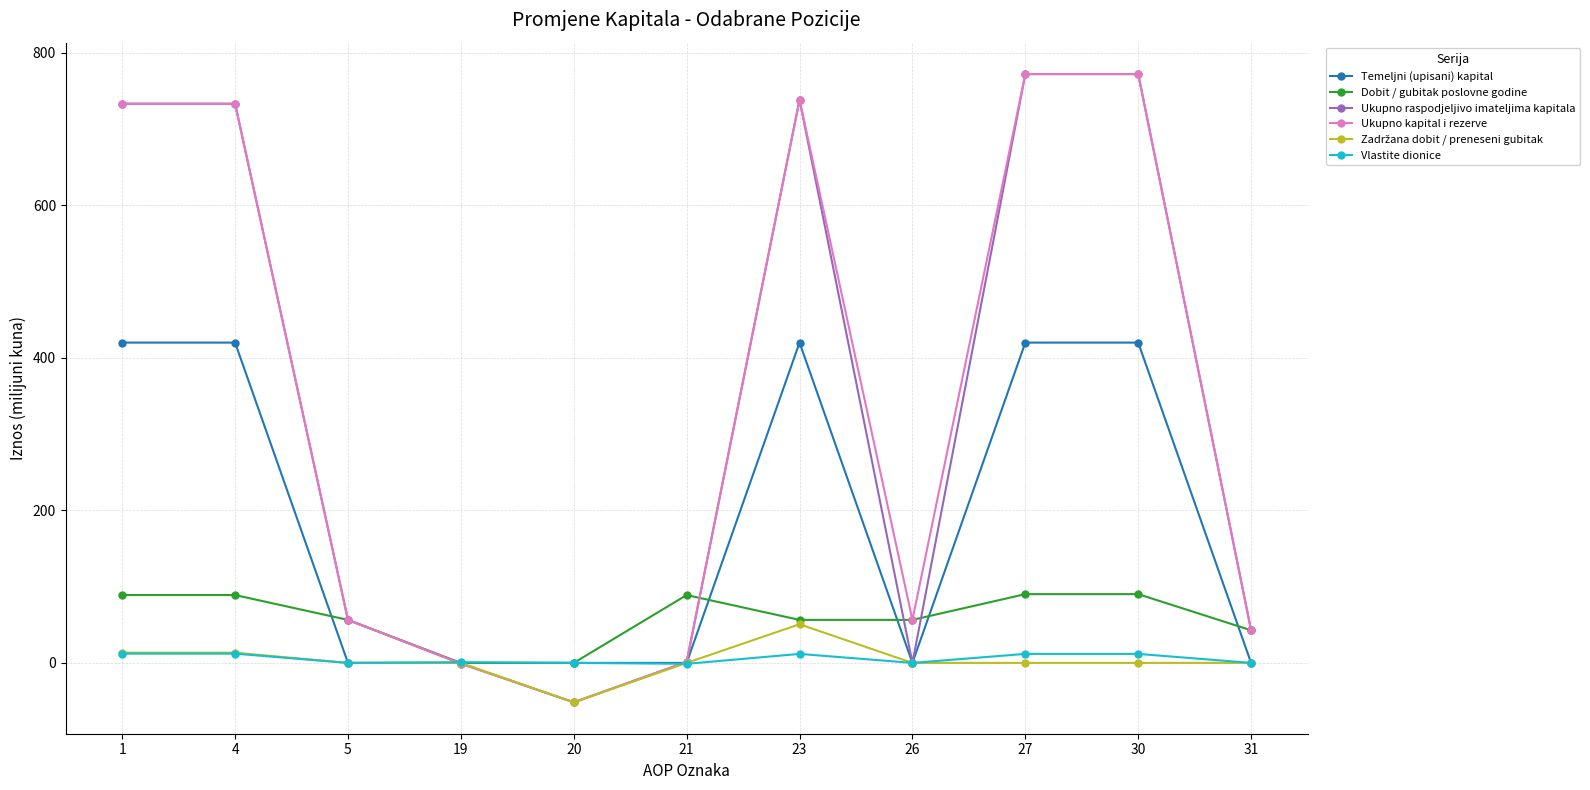

What is the difference between the highest and lowest values at 26?

56.4